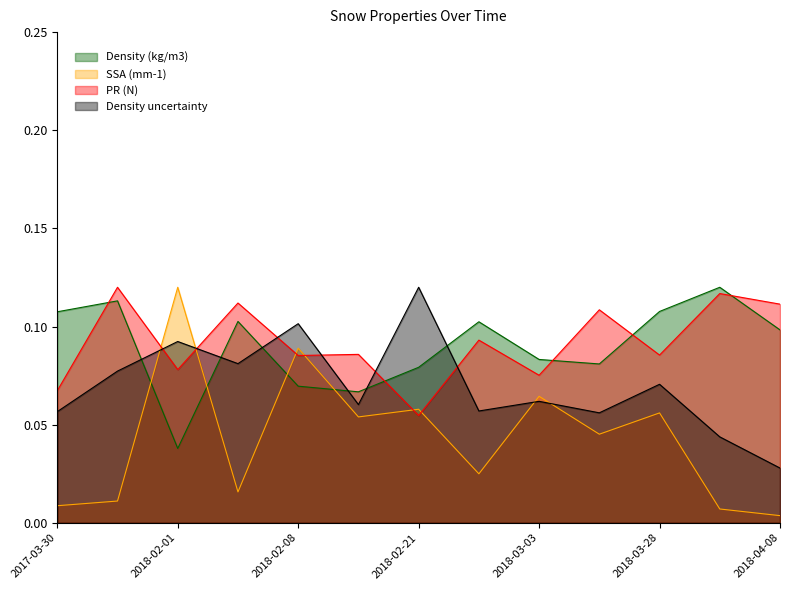

True or false: PR (N) has a value of 0.1 at 2018-04-08.

True